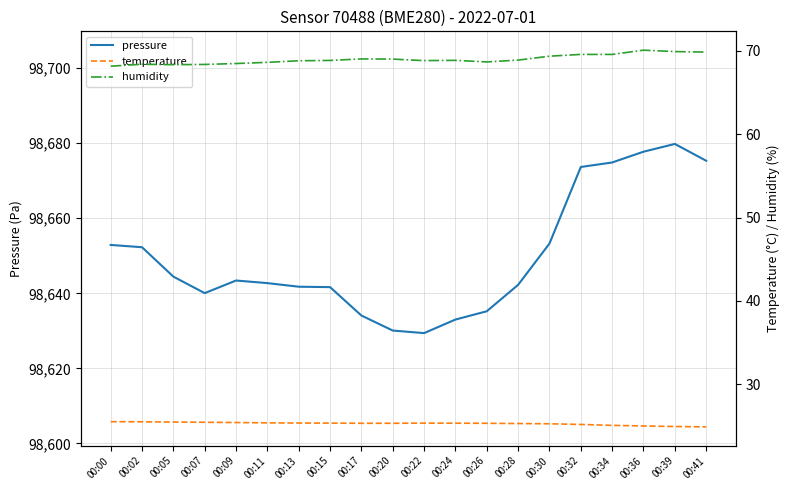

True or false: pressure and temperature cross at least once.

False